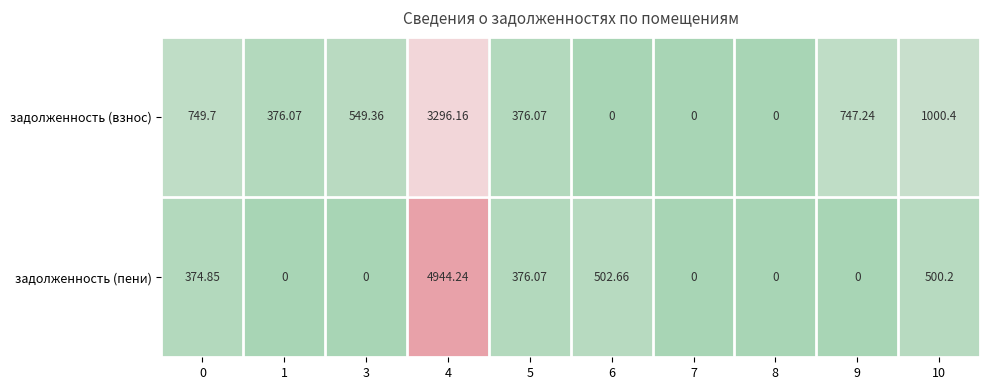

Which series has the widest spread of values?

задолженность (пени)